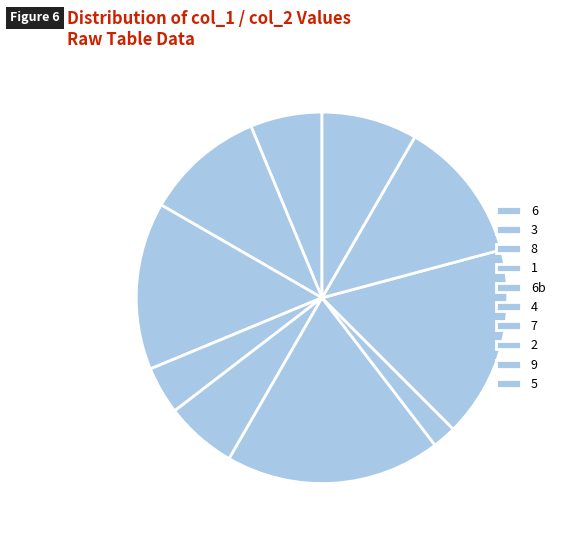

How many segments does this pie chart have?

10